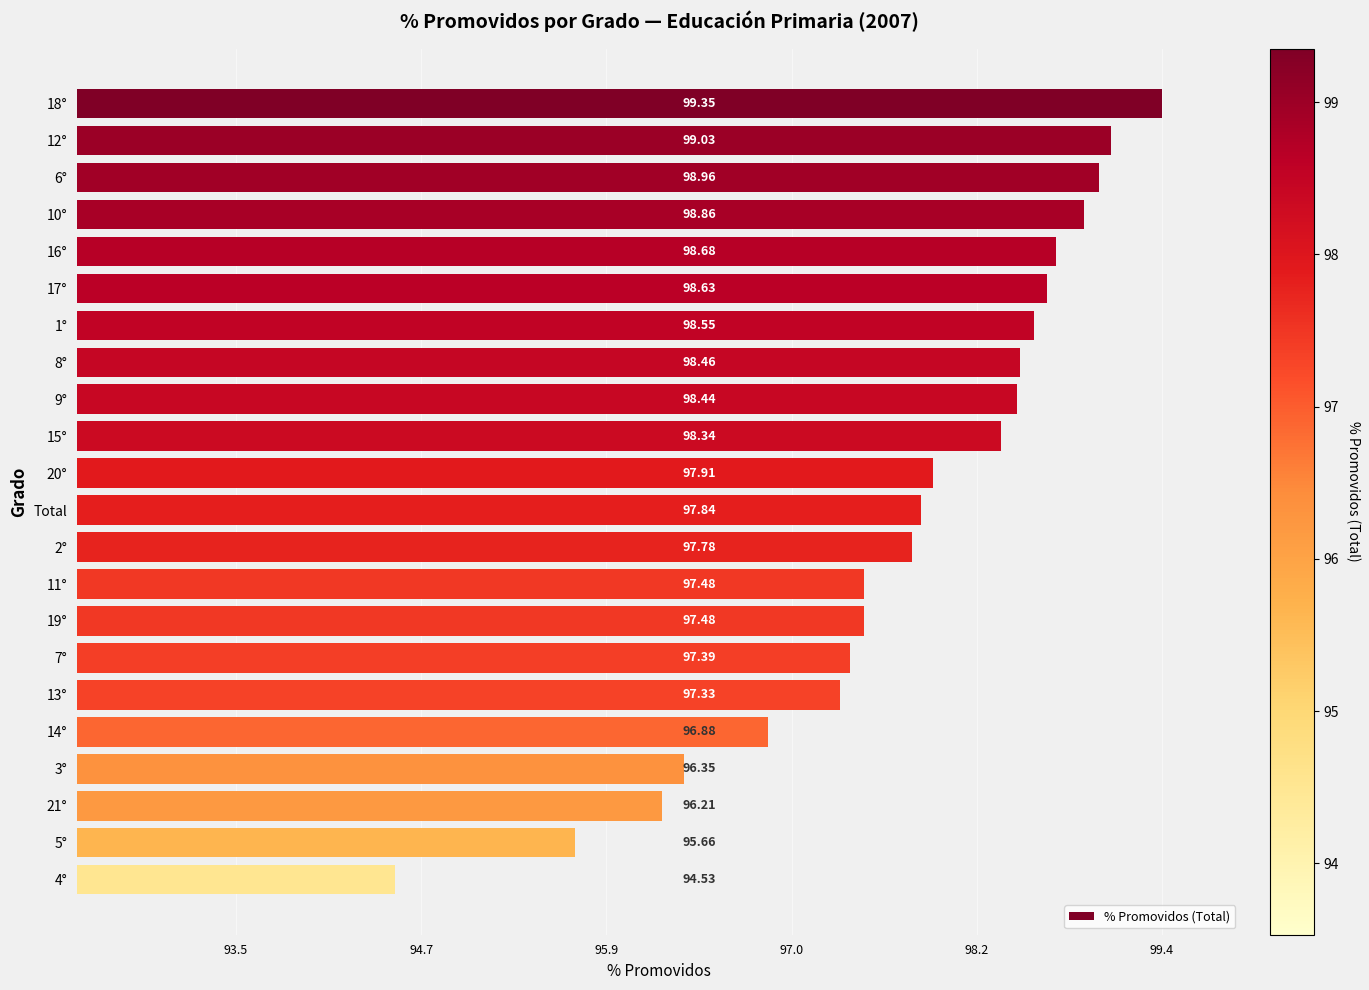

What is the sum of all values?

2150.1